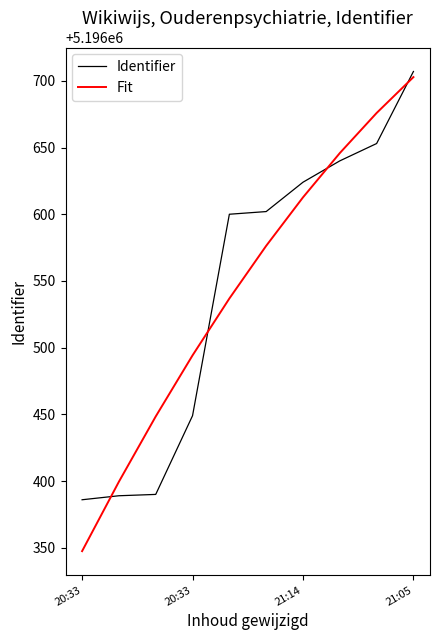

True or false: Fit and Identifier cross at least once.

True